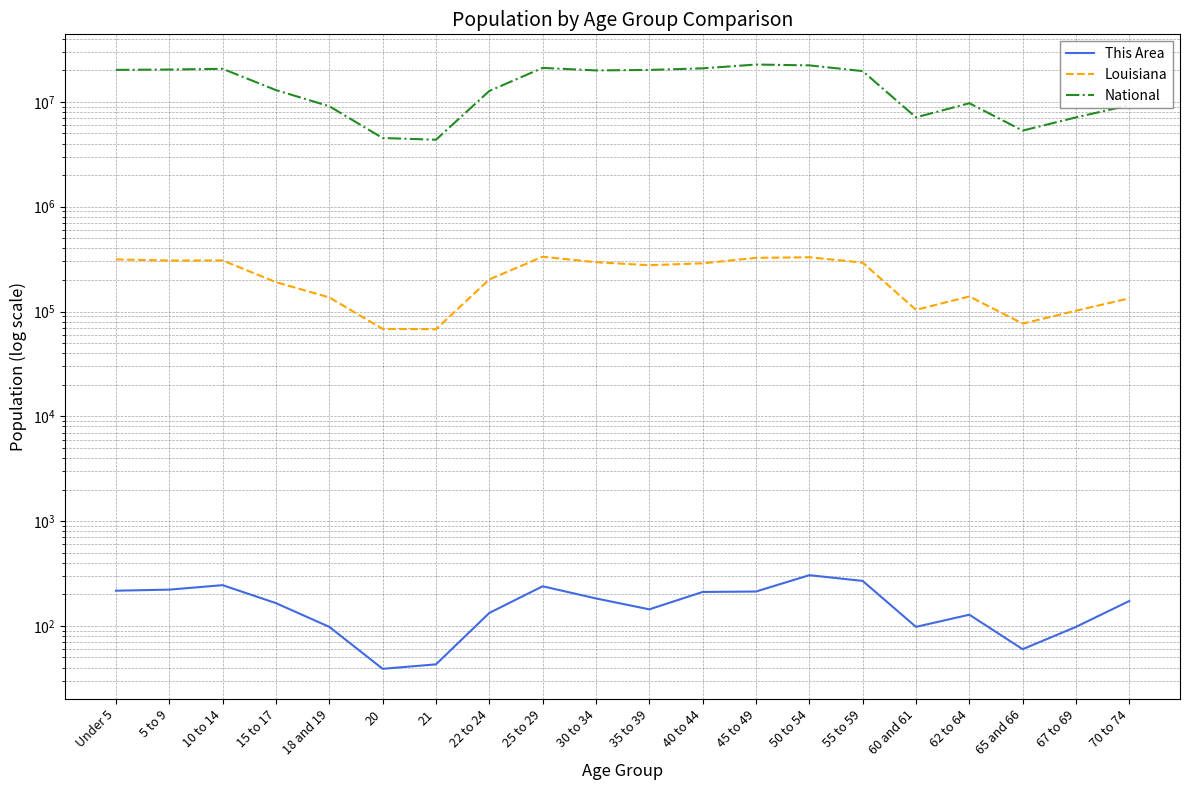

The value of This Area at 50 to 54 is 305. True or false?

True